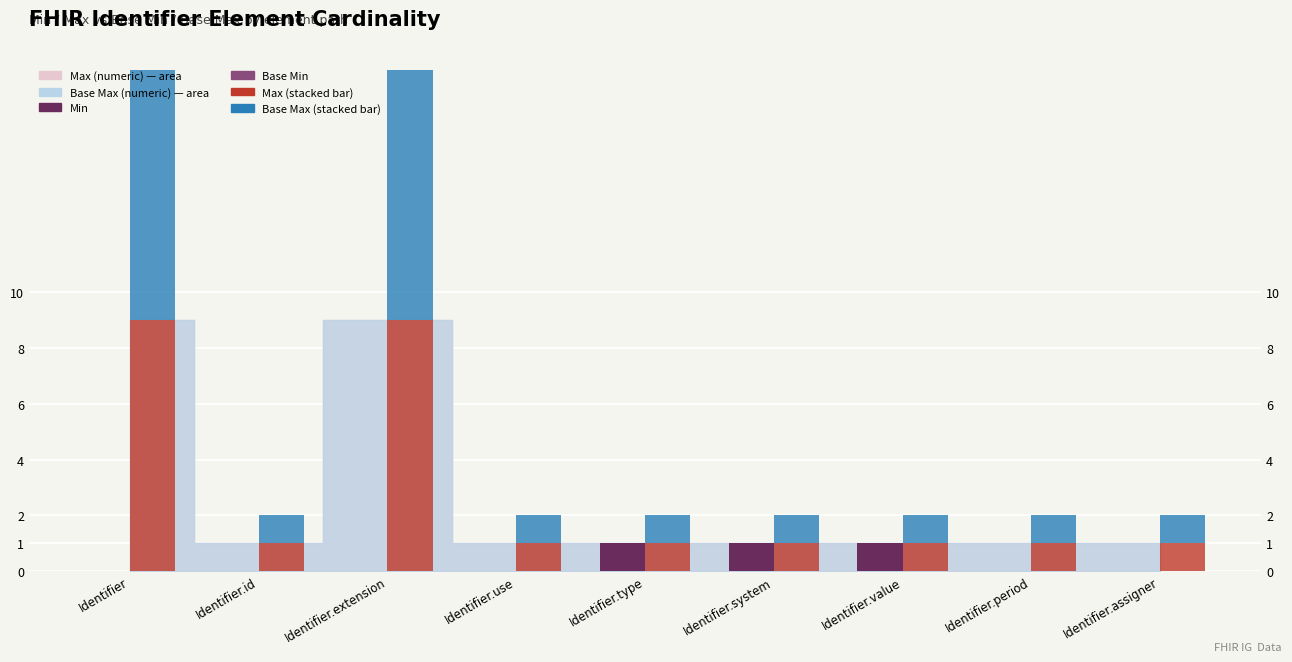

What is the difference between the second highest and second lowest values in the Min series?

1